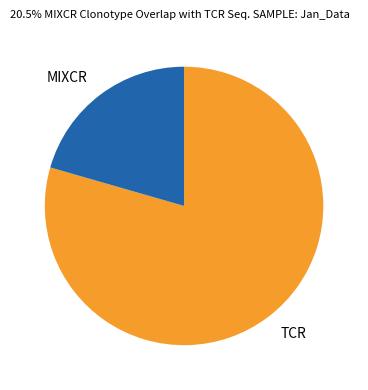

Which has a higher value, MIXCR or TCR?

TCR